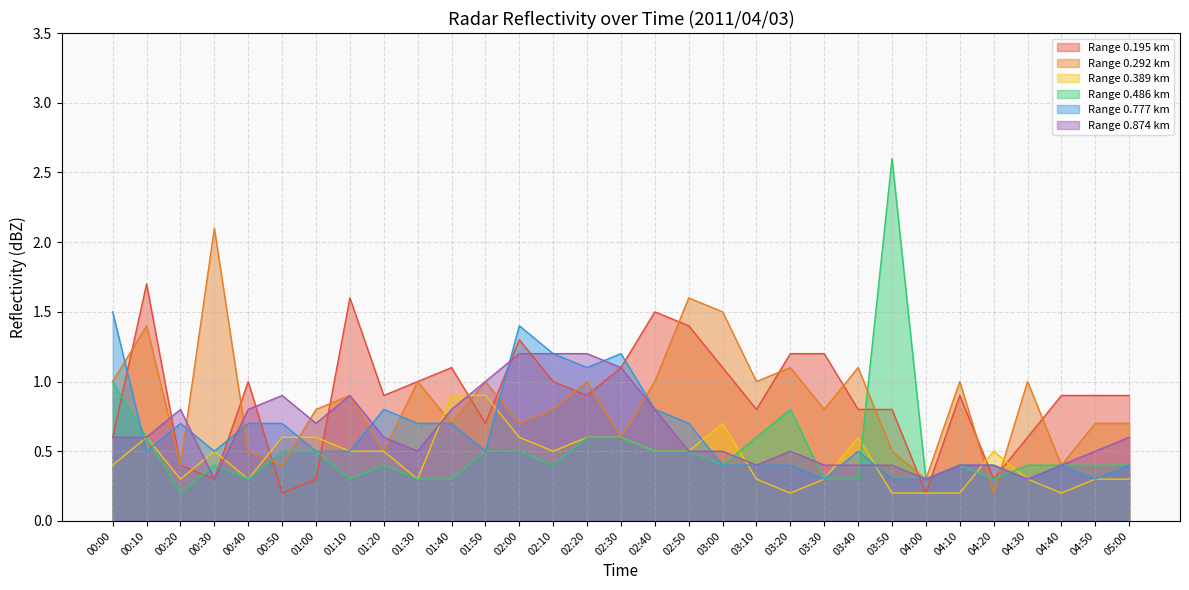

What is the difference between the maximum and minimum values in the 0.486 series?

2.4